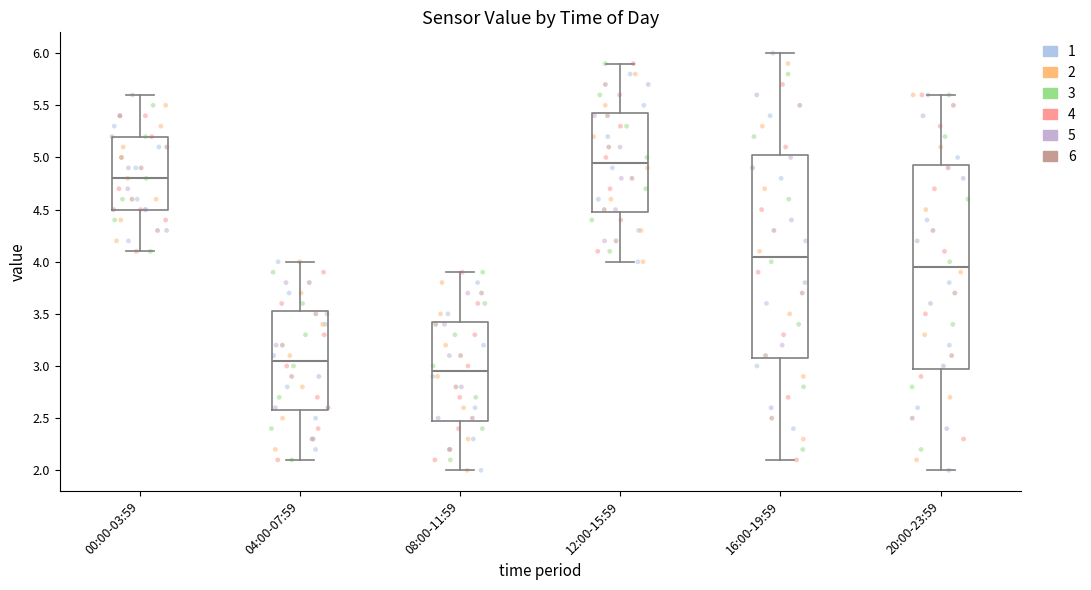

Reading left to right, read every box against the y-axis: the position of its median line, the range the box covers, and the ends of its whiskers. The values are not printed on the chart, so give them approximately, as read against the axis.

00:00-03:59: median 4.80, box 4.50 to 5.20, whiskers 4.10 to 5.60
04:00-07:59: median 3.05, box 2.60 to 3.55, whiskers 2.10 to 4.00
08:00-11:59: median 2.95, box 2.50 to 3.45, whiskers 2.00 to 3.90
12:00-15:59: median 4.95, box 4.50 to 5.45, whiskers 4.00 to 5.90
16:00-19:59: median 4.05, box 3.10 to 5.05, whiskers 2.10 to 6.00
20:00-23:59: median 3.95, box 3.00 to 4.95, whiskers 2.00 to 5.60